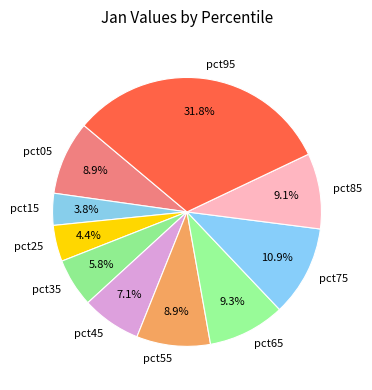

Do pct85 and pct15 together represent more than half of the pie?

No